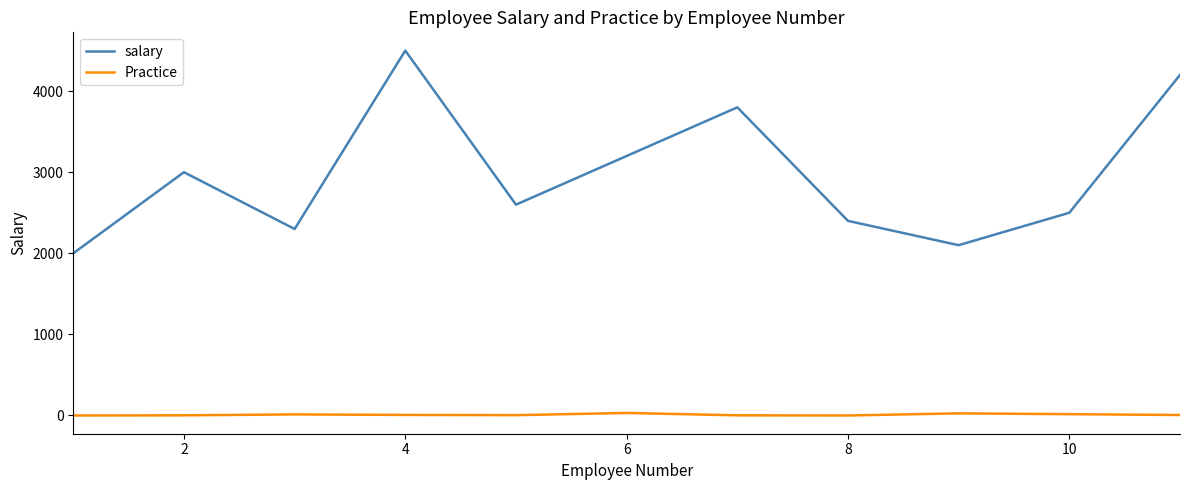

What are all the series names shown in the legend?

salary, Practice